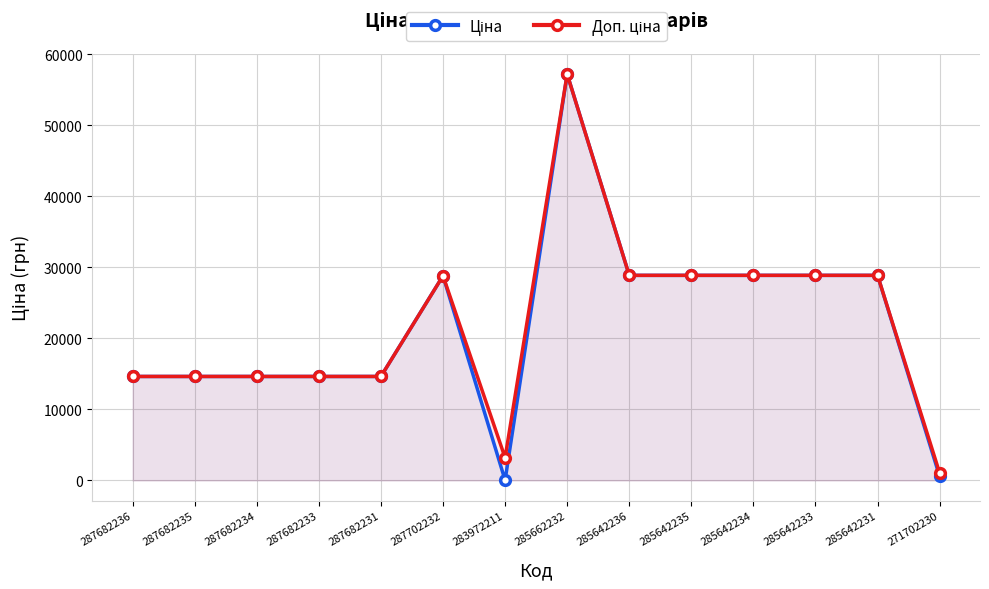

What is the label of the 6th point from the right?

285642236